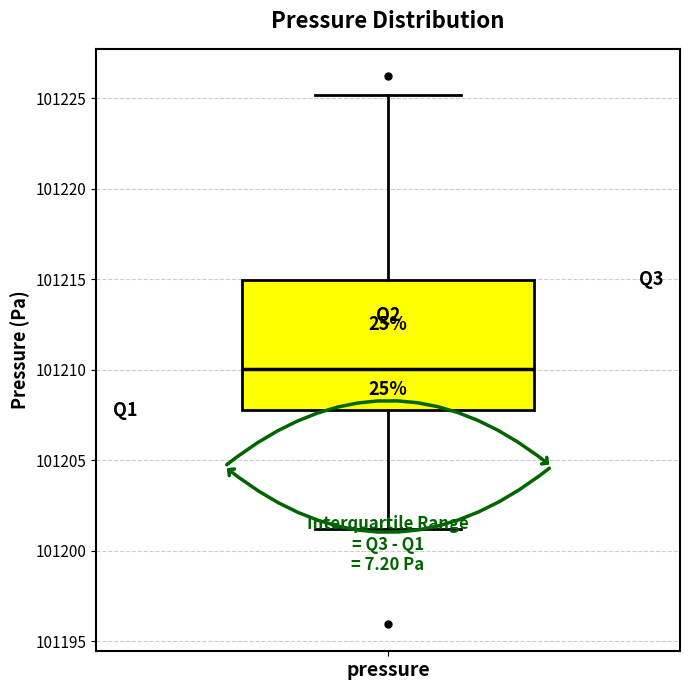

Read this box plot against the y-axis: the position of the median line, the range covered by the box, and the ends of both whiskers. The values are not printed on the chart, so give them approximately, as read against the axis.

median 101210, box 101208 to 101215, whiskers 101201 to 101225